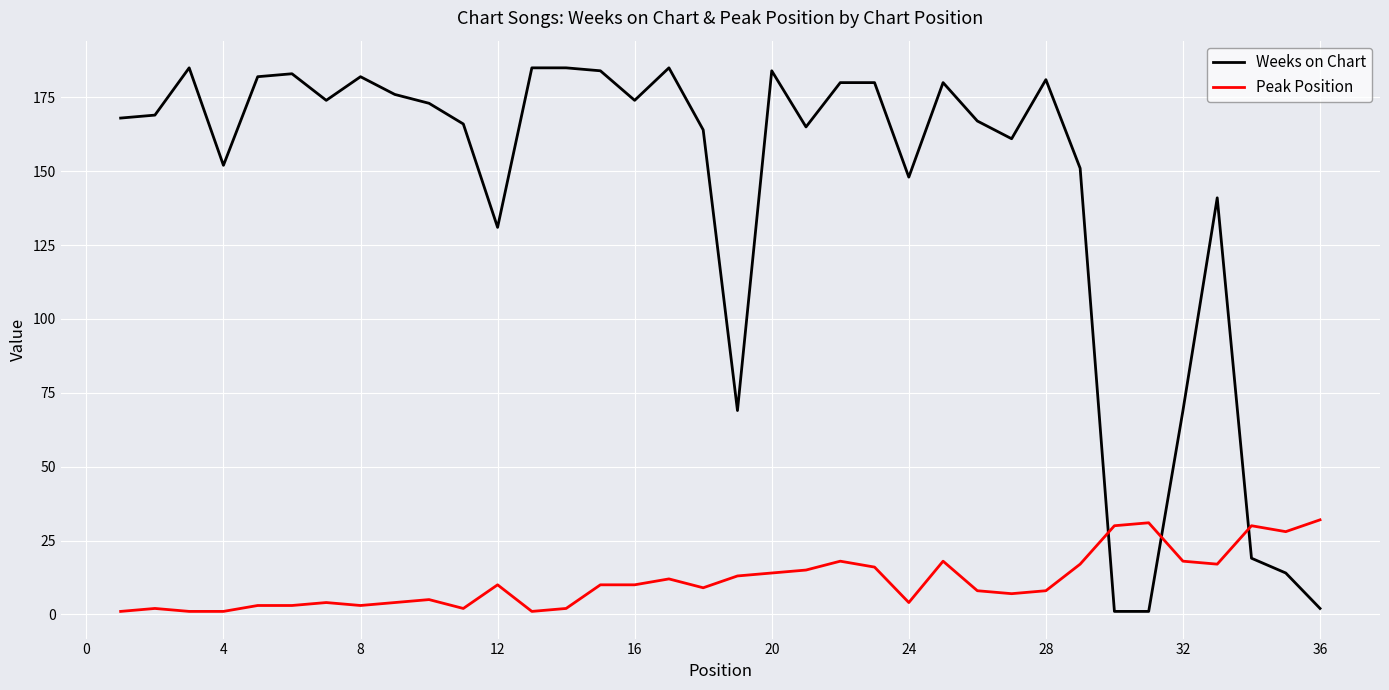

Which series has the largest range (max minus min)?

Weeks on Chart